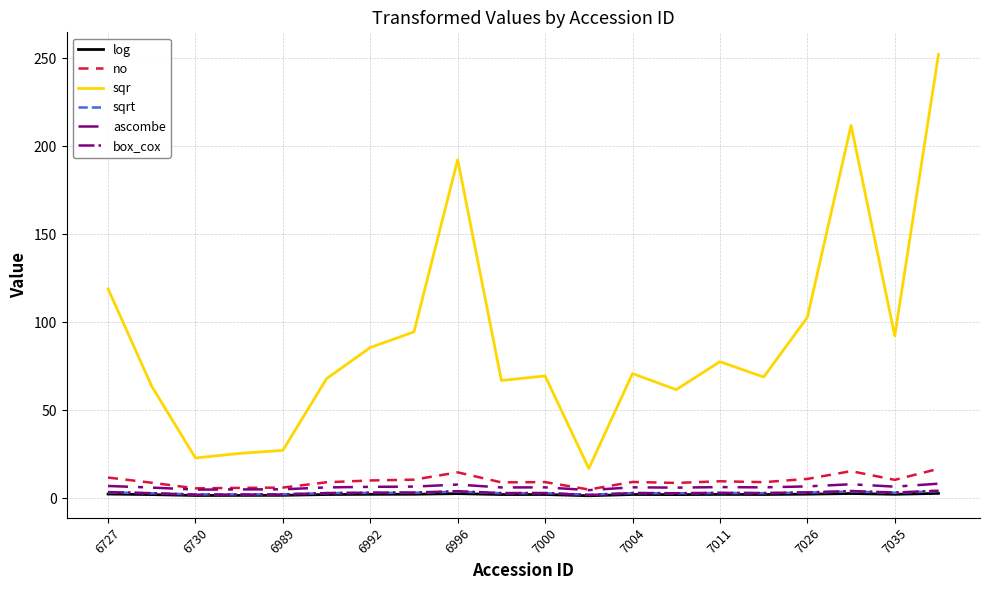

True or false: ascombe and box_cox intersect in this chart.

False